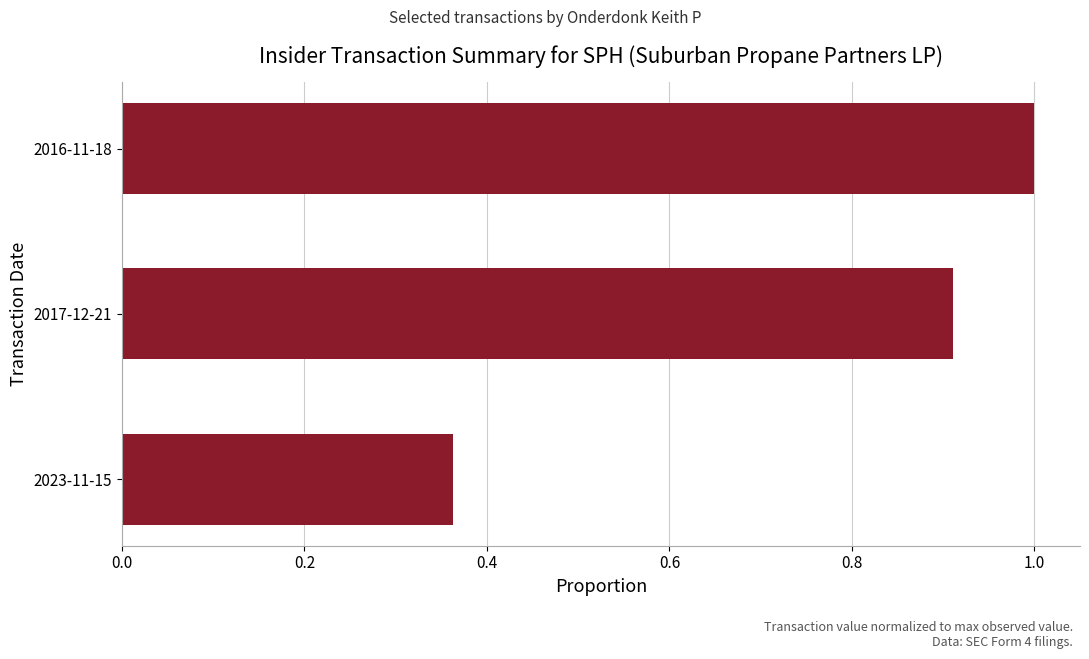

Is it true that the value at 2016-11-18 is 1.4?

False